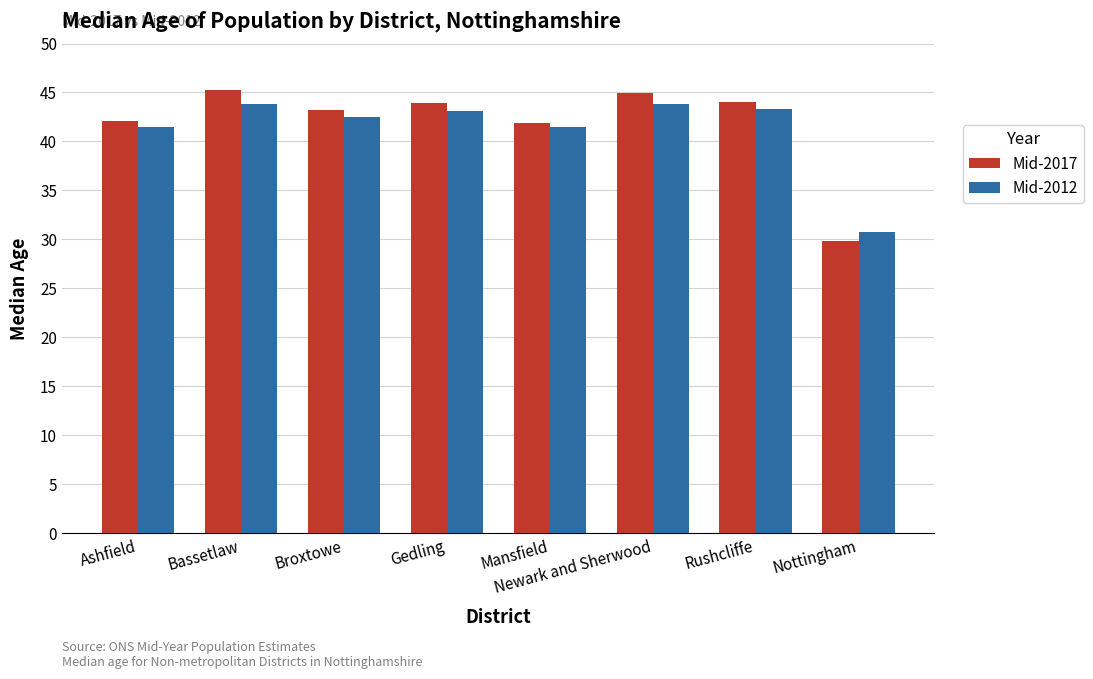

How many data points does each series have?

8